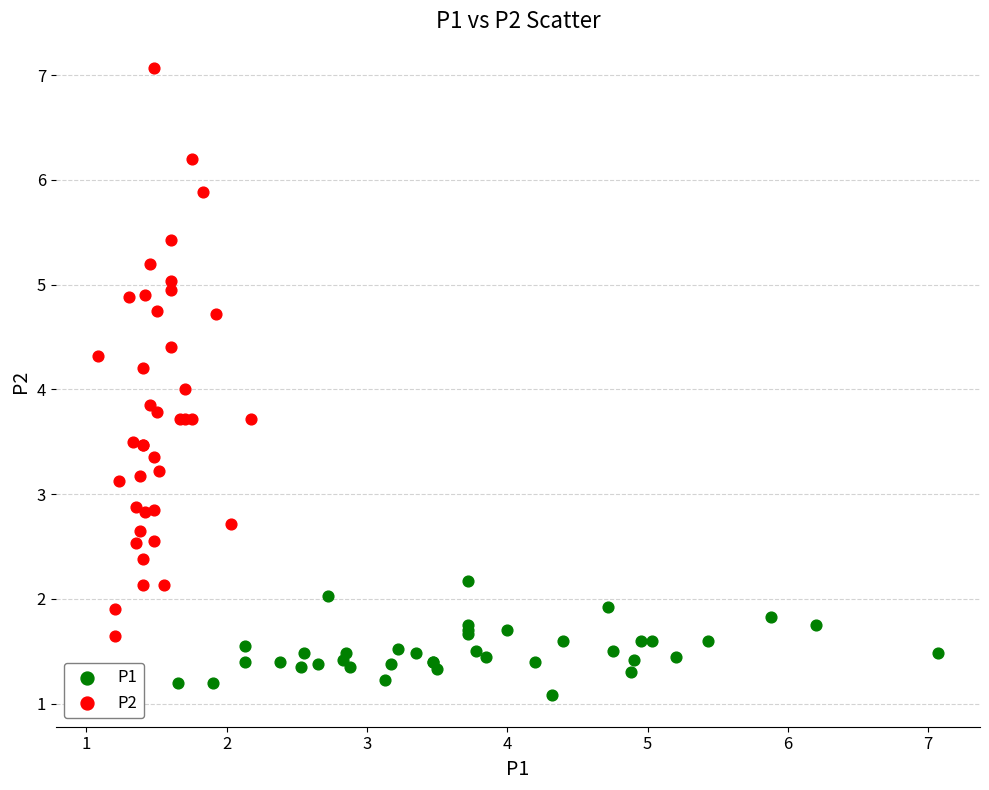

Which series reaches the maximum Y coordinate?

P2